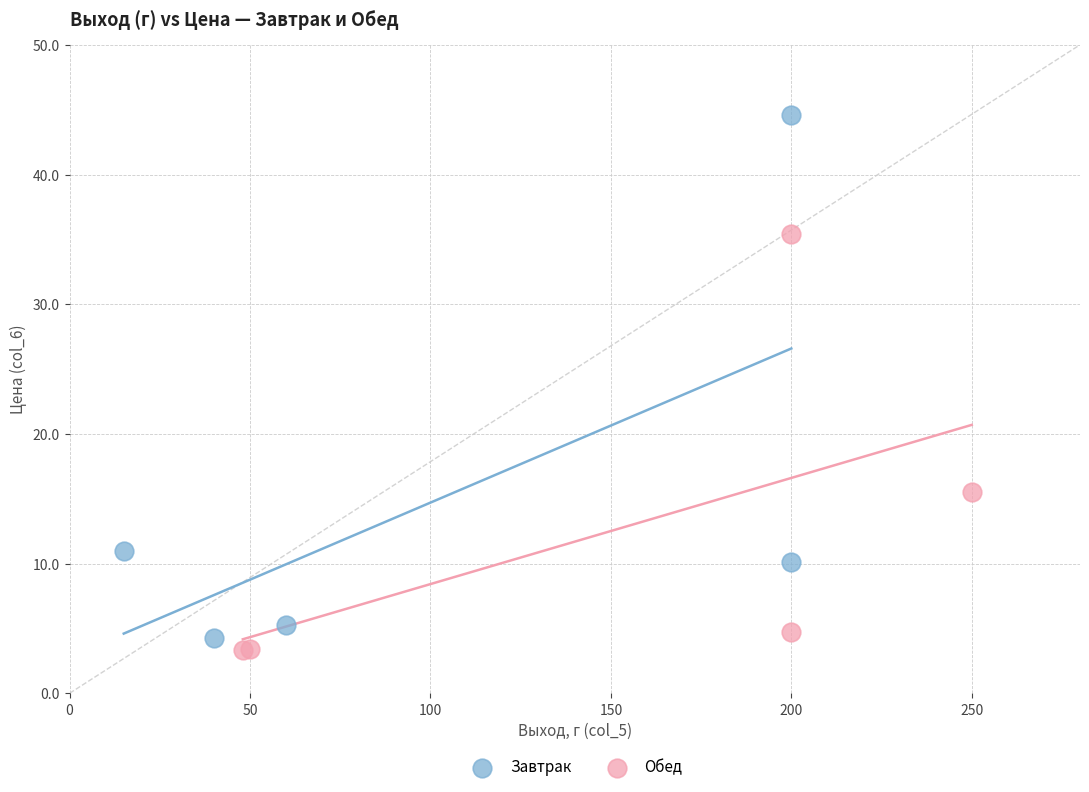

Which series has the widest spread of Y values?

Завтрак